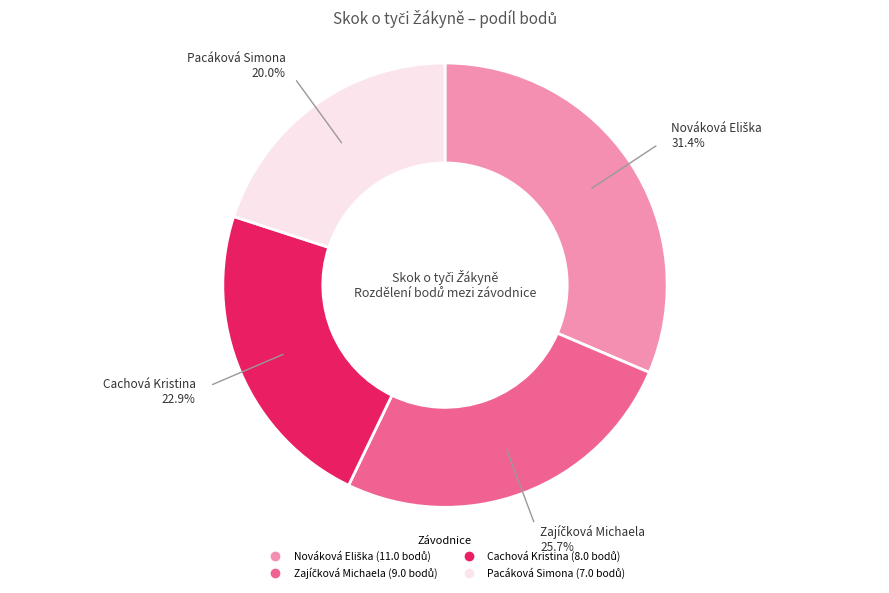

Which slice is the smallest?

Pacáková Simona